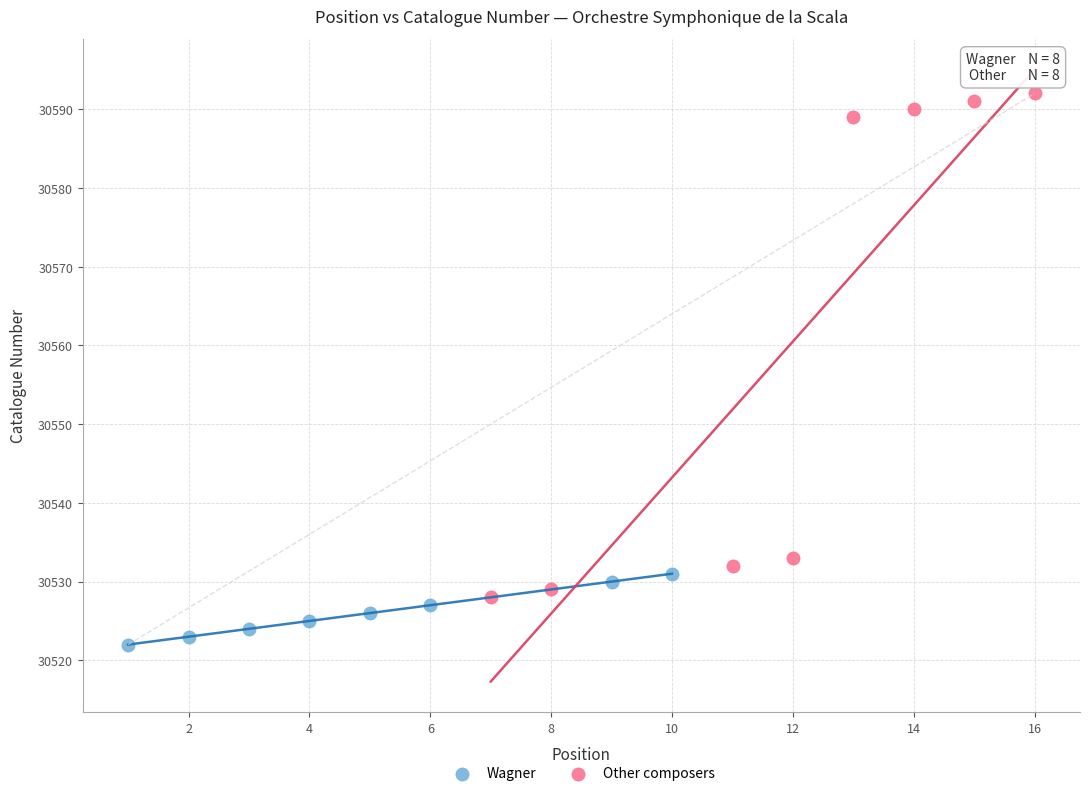

Which series reaches the minimum Y coordinate?

Wagner